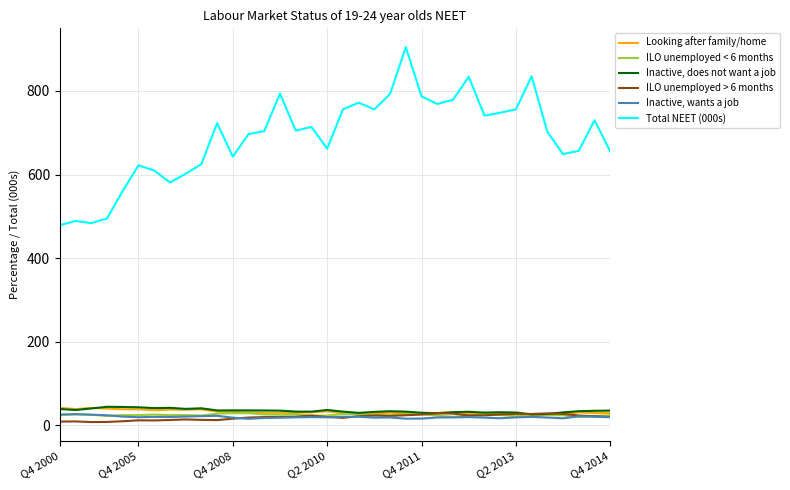

Rank the series by their maximum value, from lowest to highest.

Inactive, wants a job, ILO unemployed > 6 months, ILO unemployed < 6 months, Looking after family/home, Inactive, does not want a job, Total NEET (000s)